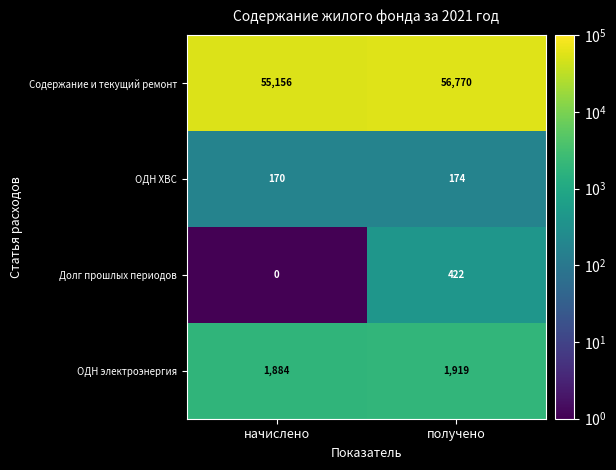

Which series changed the most between начислено and получено?

Содержание и текущий ремонт